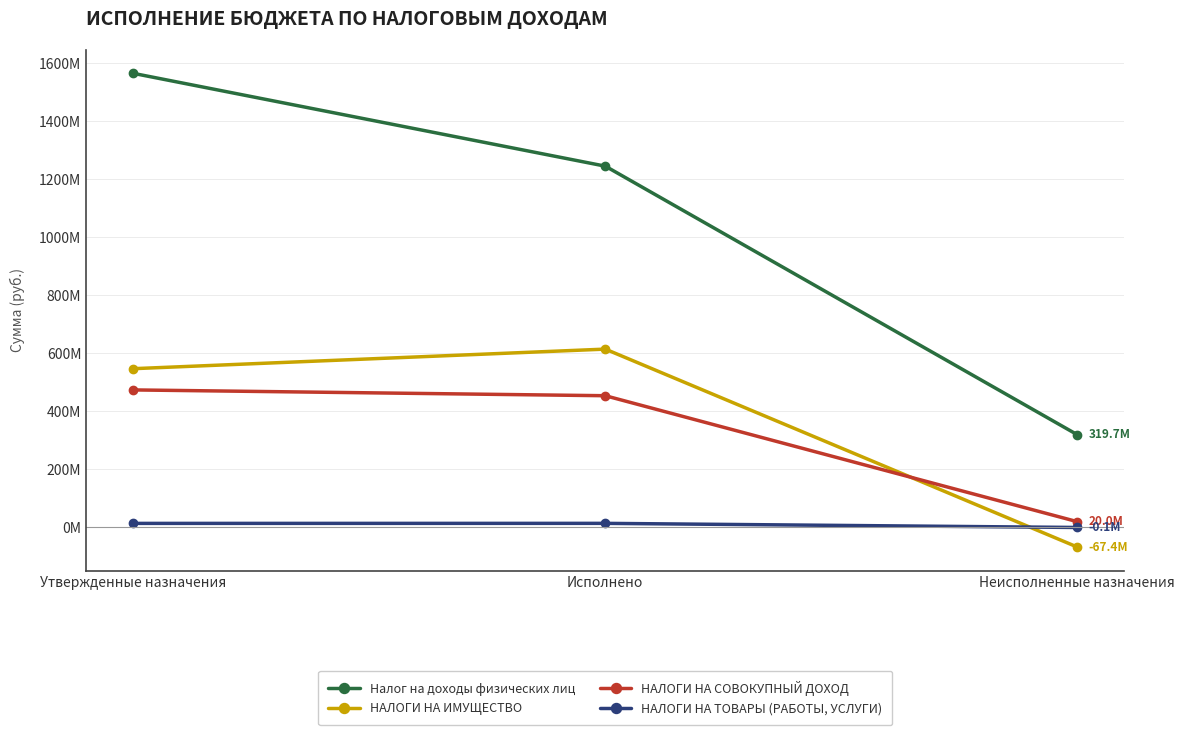

Rank the categories by НАЛОГИ НА ИМУЩЕСТВО value from lowest to highest.

Неисполненные назначения, Утвержденные назначения, Исполнено